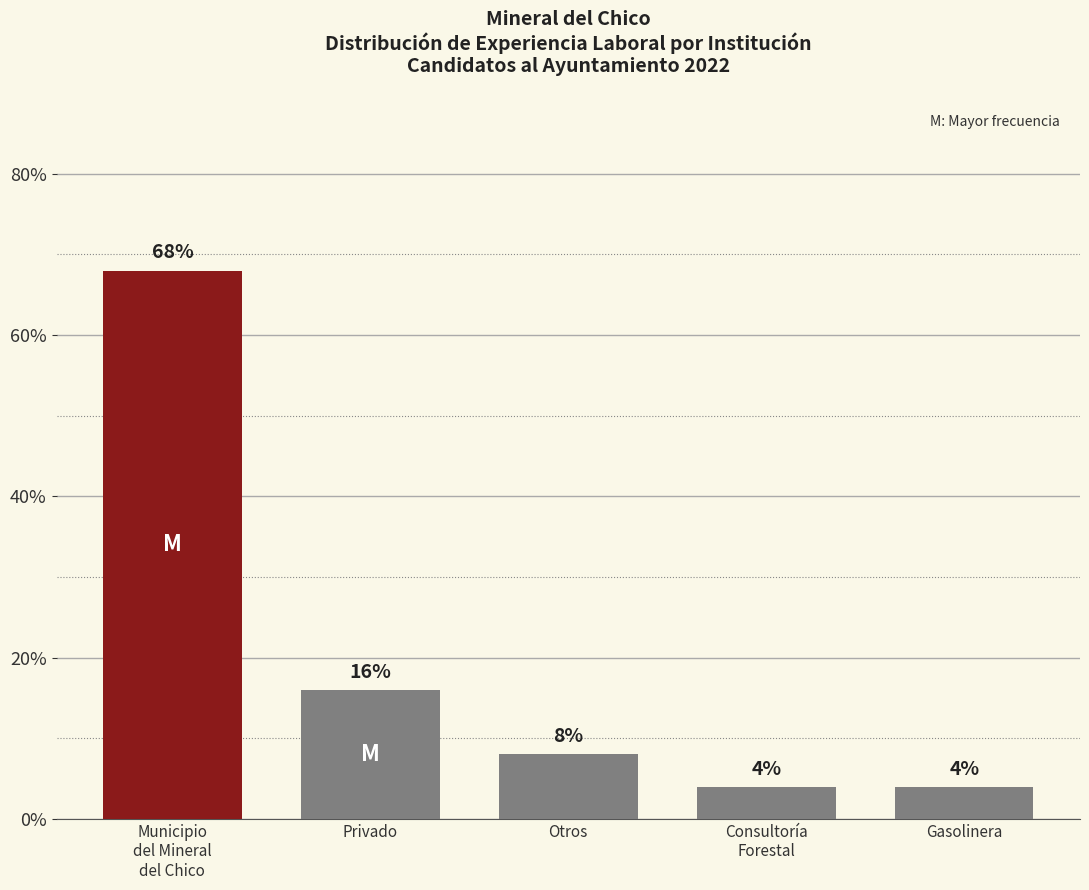

Does the chart contain any negative values?

No